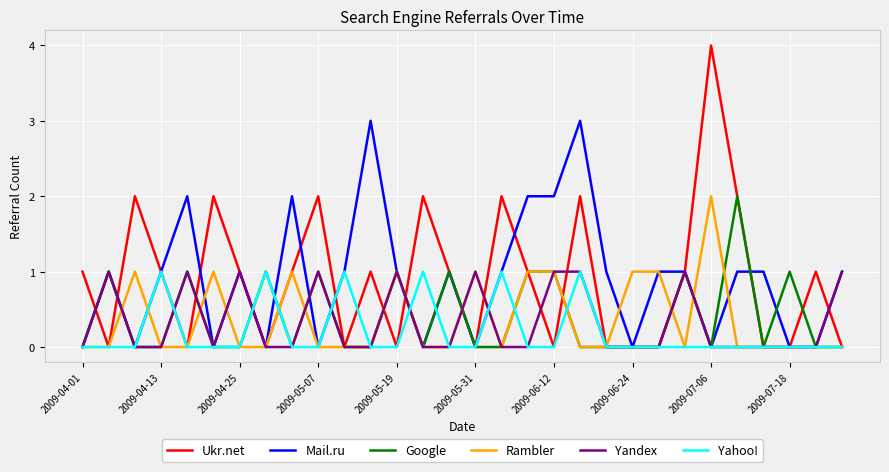

What is the maximum value shown in the chart?

4